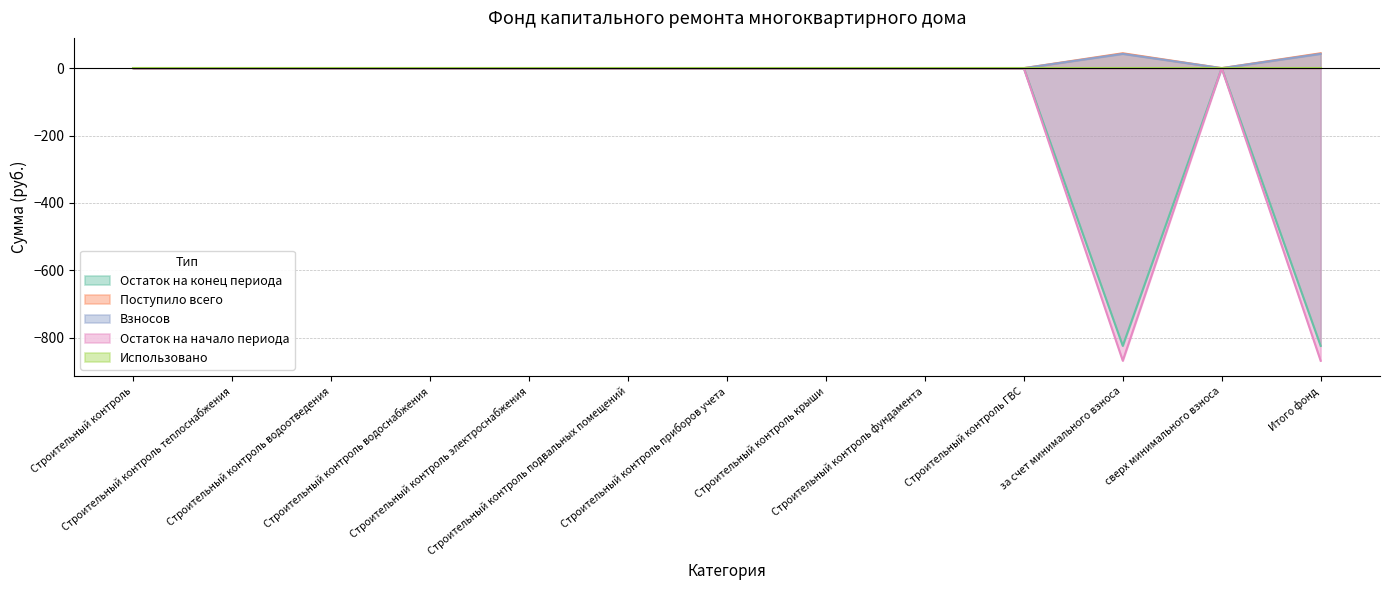

True or false: Взносов has a value of 0.0 at сверх минимального взноса.

True